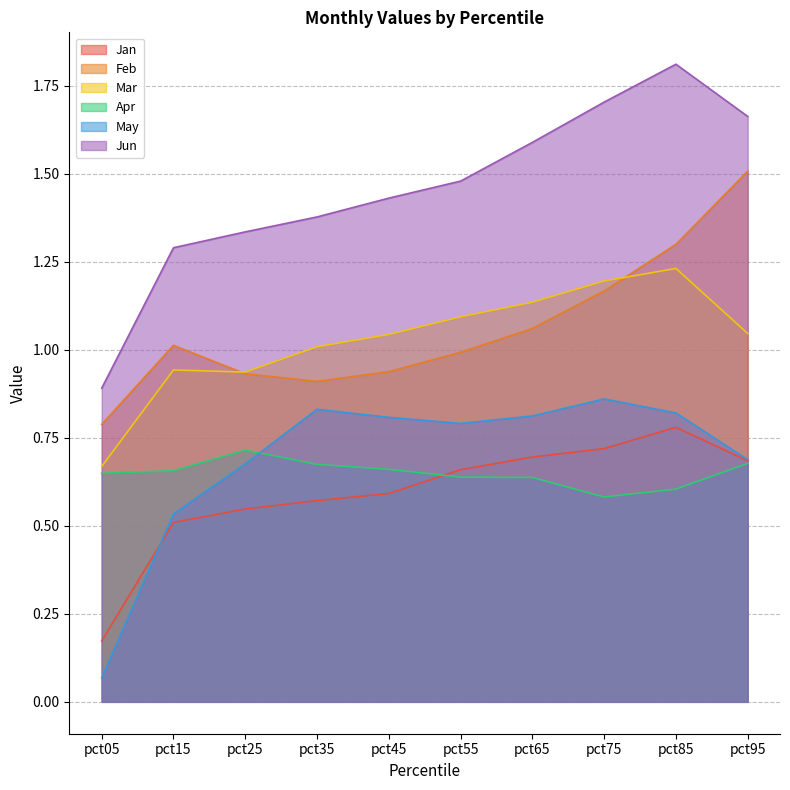

The Jun series shows 0.2 at pct05. True or false?

False